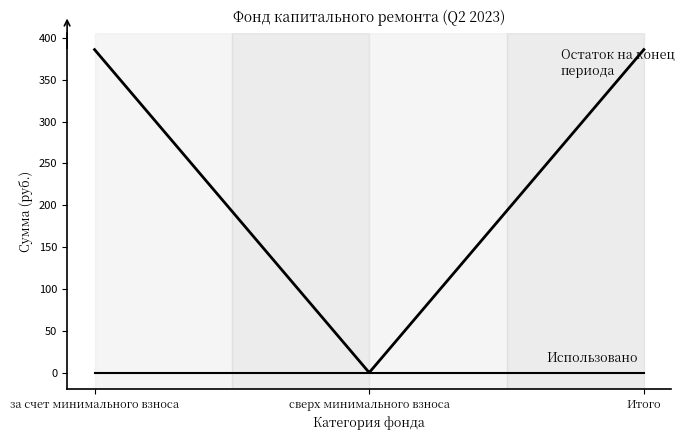

Does the chart have visible grid lines?

No